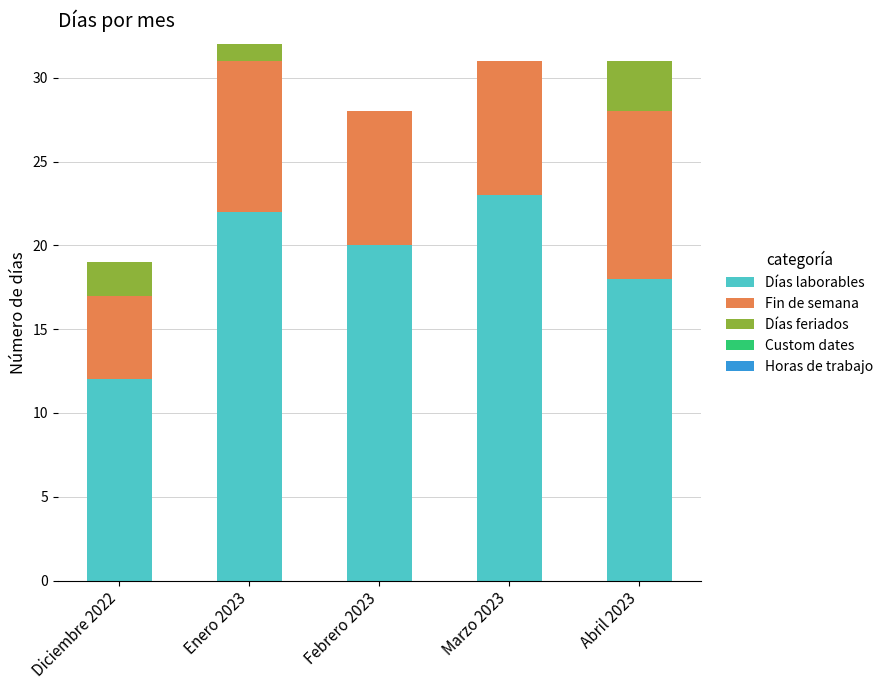

What is the sum of the Días laborables values at Enero 2023 and Marzo 2023?

45